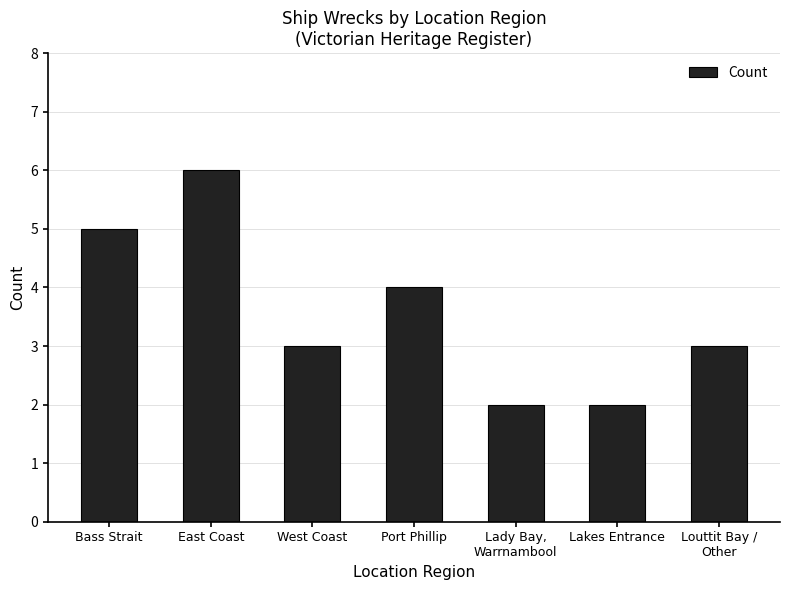

What is the label of the 3rd bar from the right?

Lady Bay,
Warrnambool